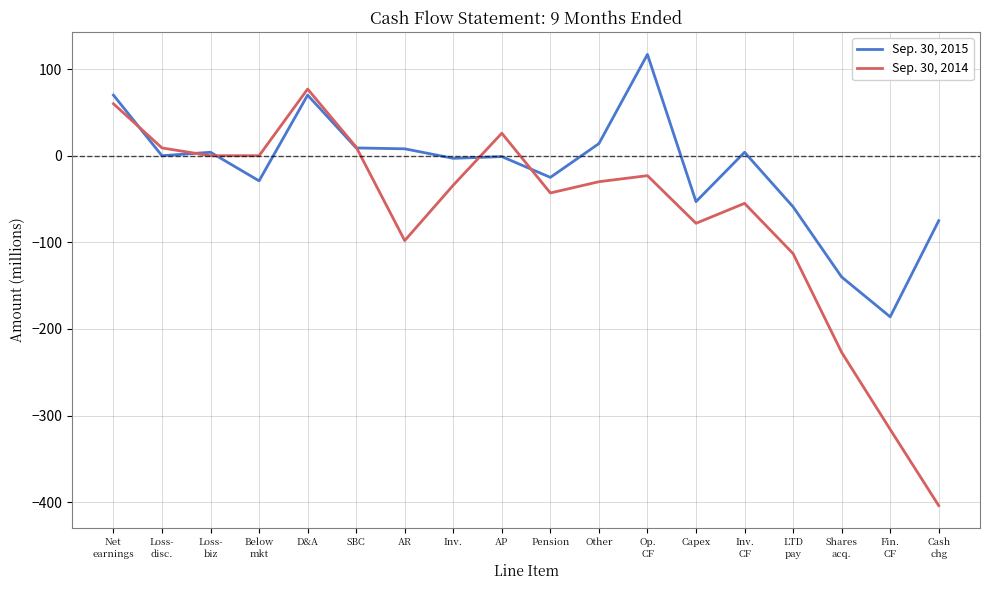

At which category is the sum across all series the highest?

D&A